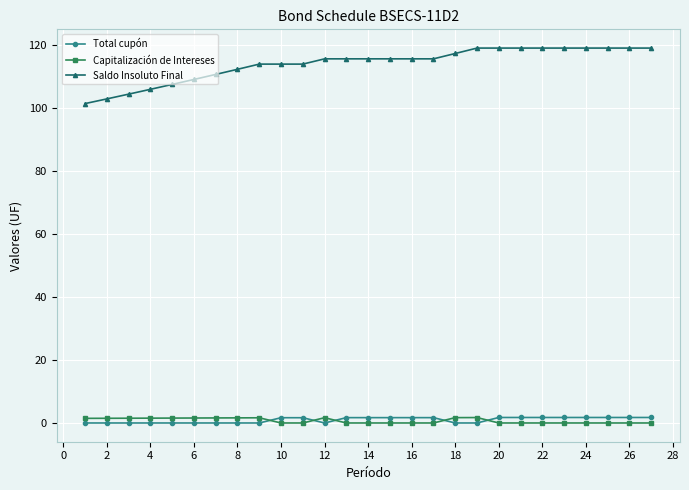

What is the greatest value displayed?

119.1